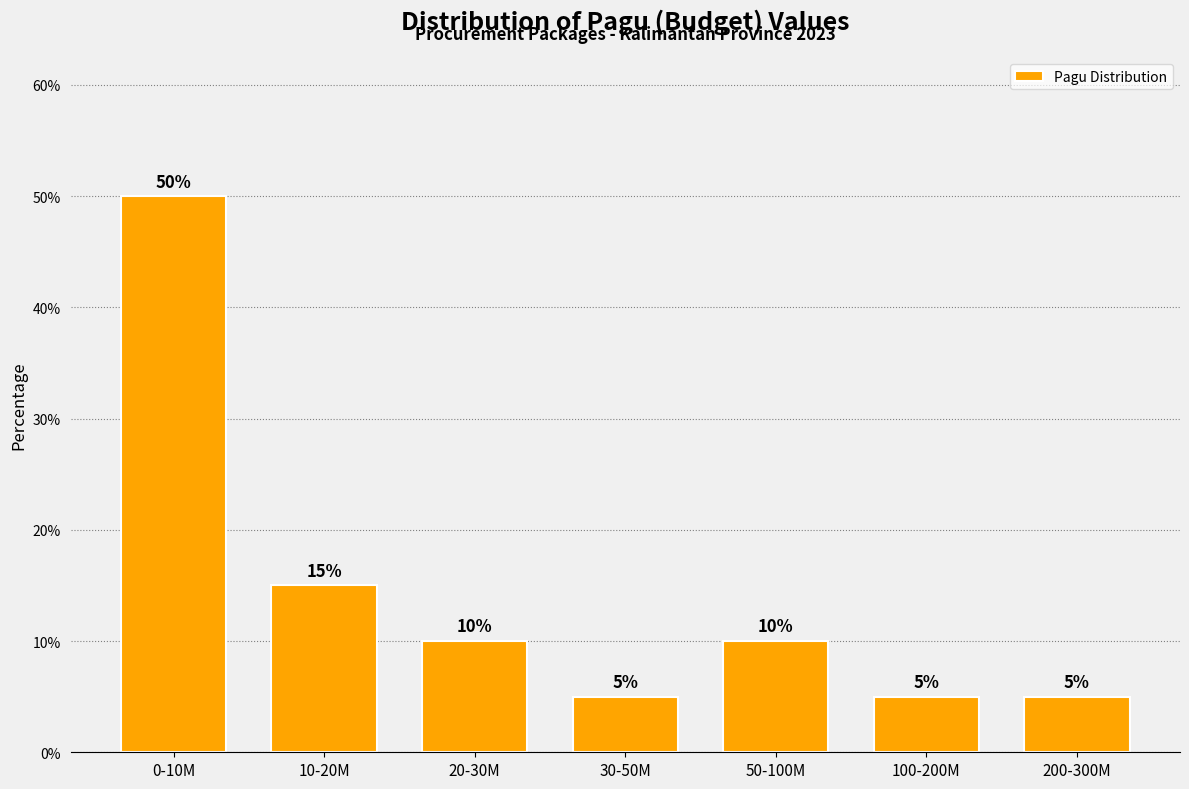

Reading left to right, extract all data points from this chart.

50	15	10	5	10	5	5